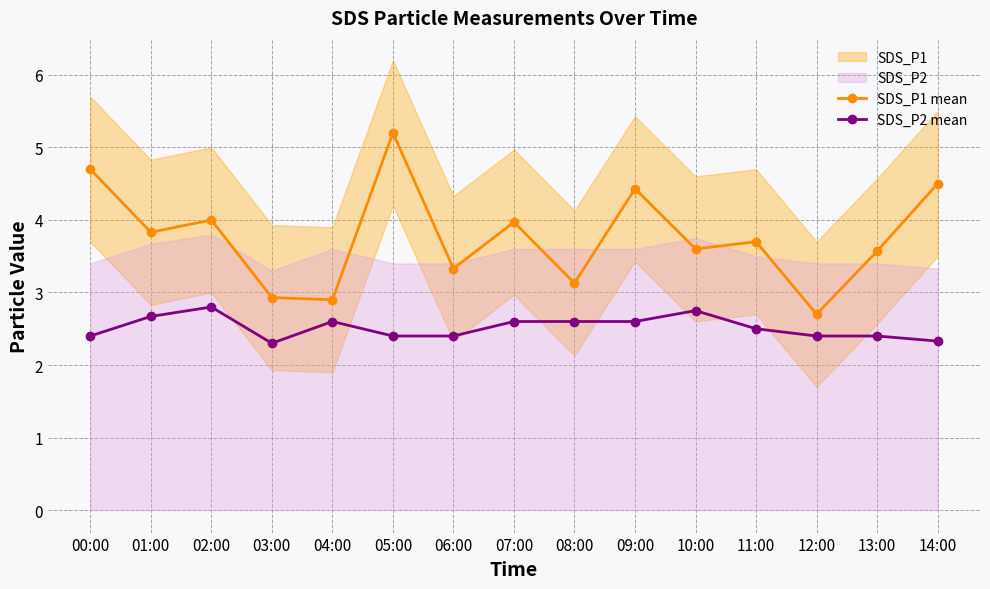

True or false: SDS_P2 mean and SDS_P1 mean intersect in this chart.

False